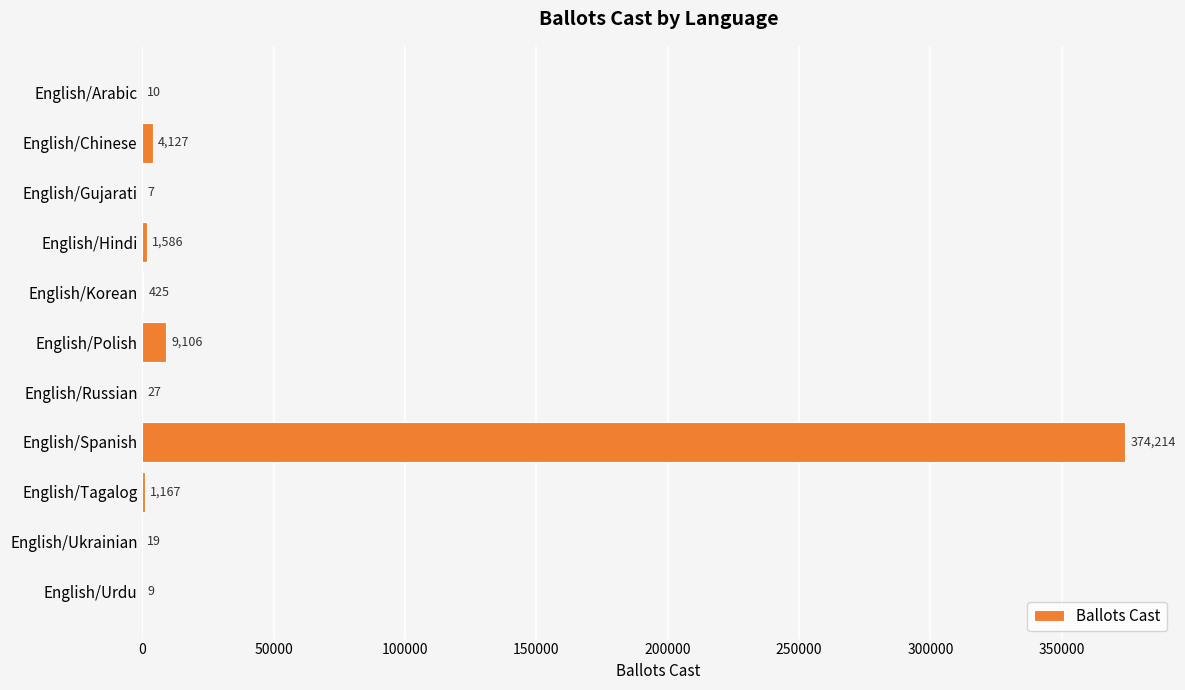

What is the change in value from English/Arabic to English/Tagalog?

+1157